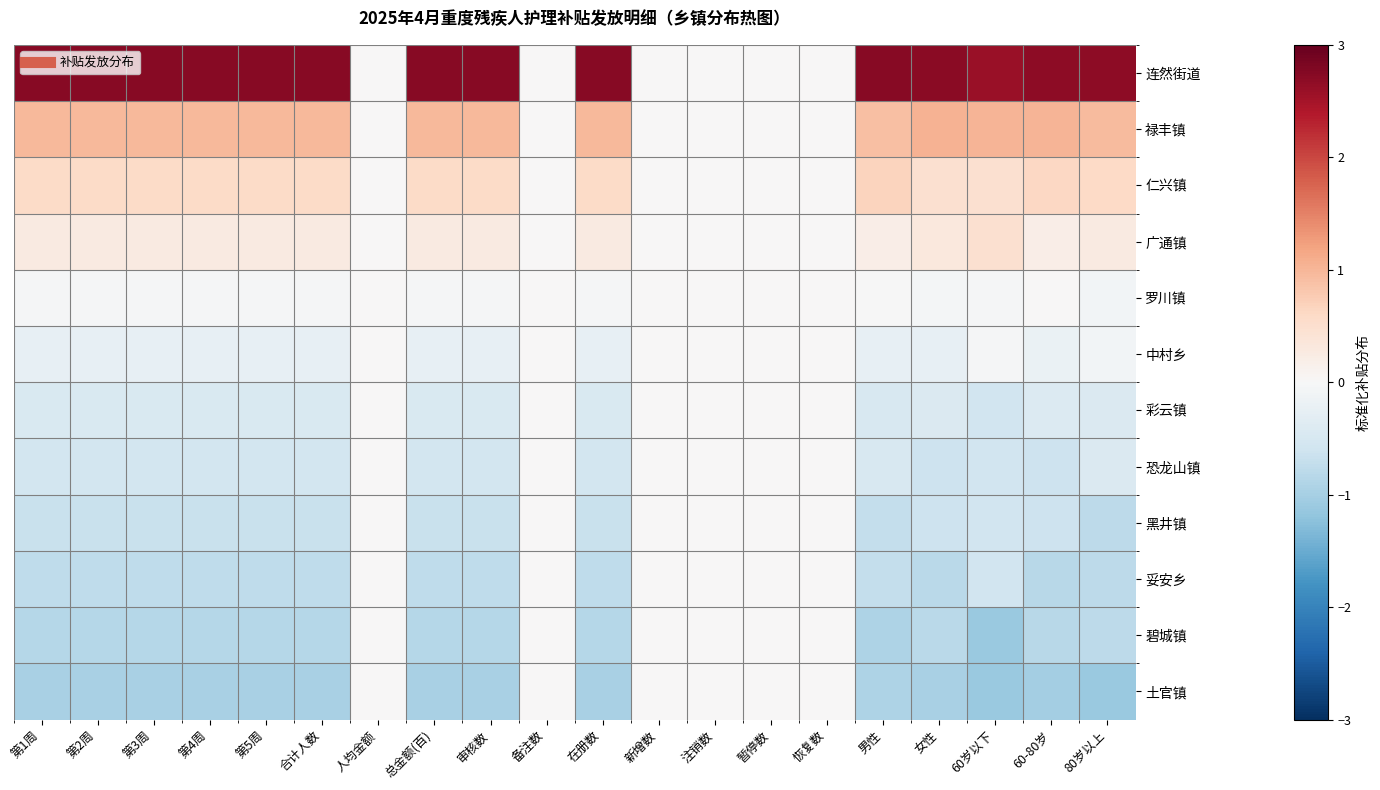

At how many categories does at least one series exceed 0?

14